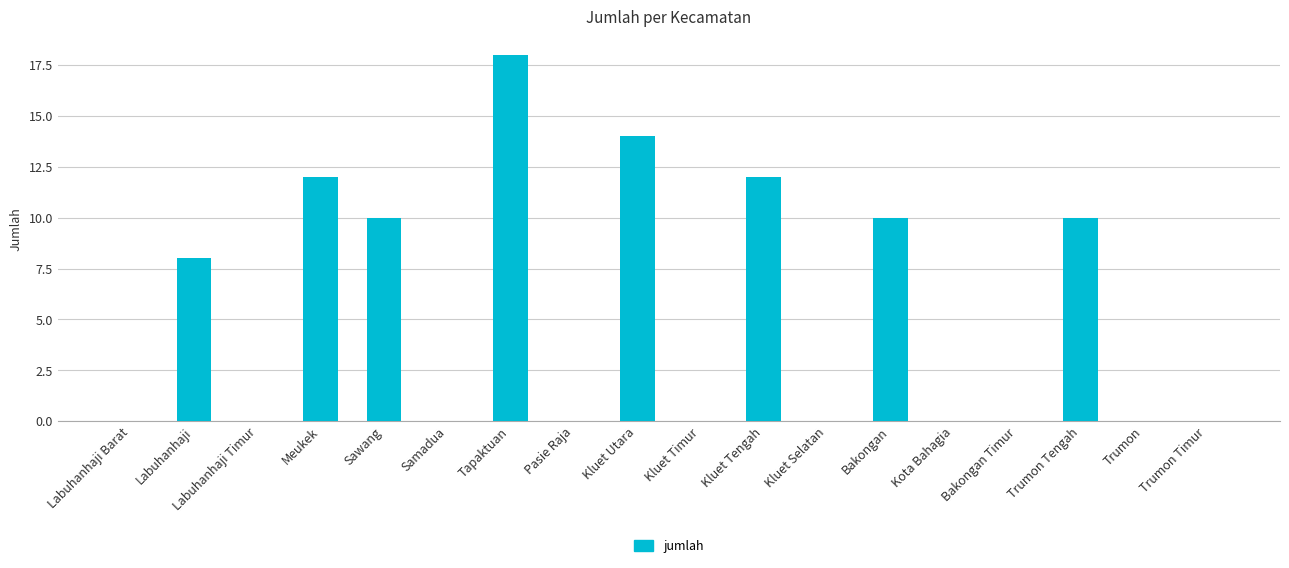

The value at Kluet Utara is 14. True or false?

True